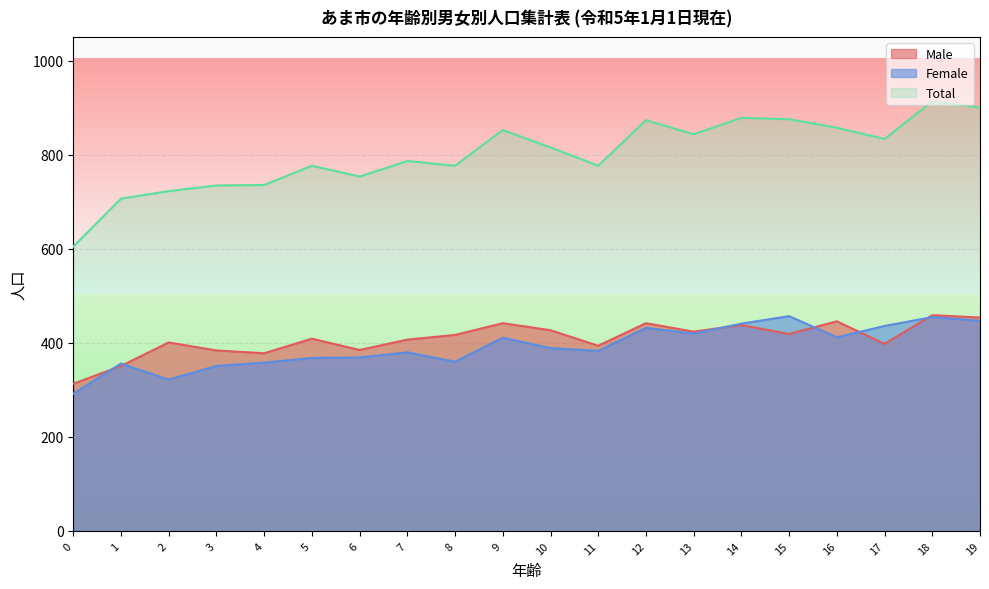

At which category does Male reach its first local peak?

2